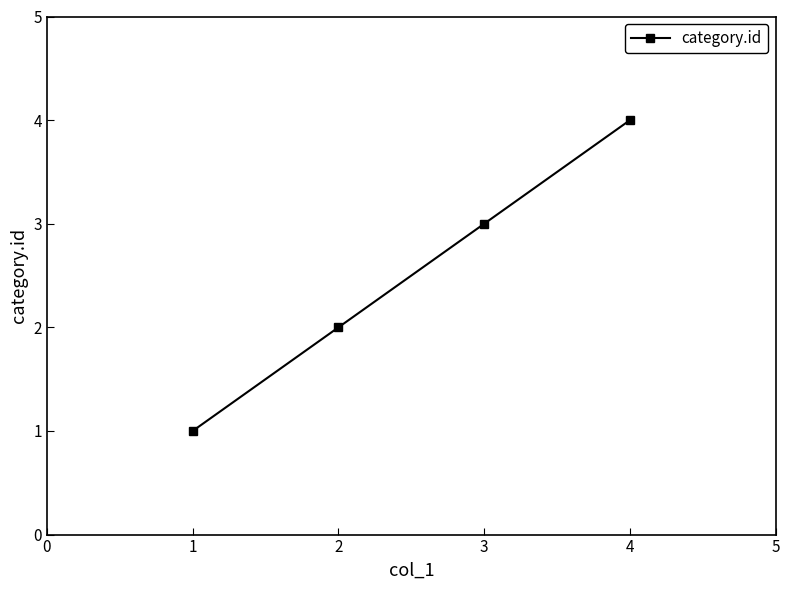

Is it true that the value at 1 is 1?

True